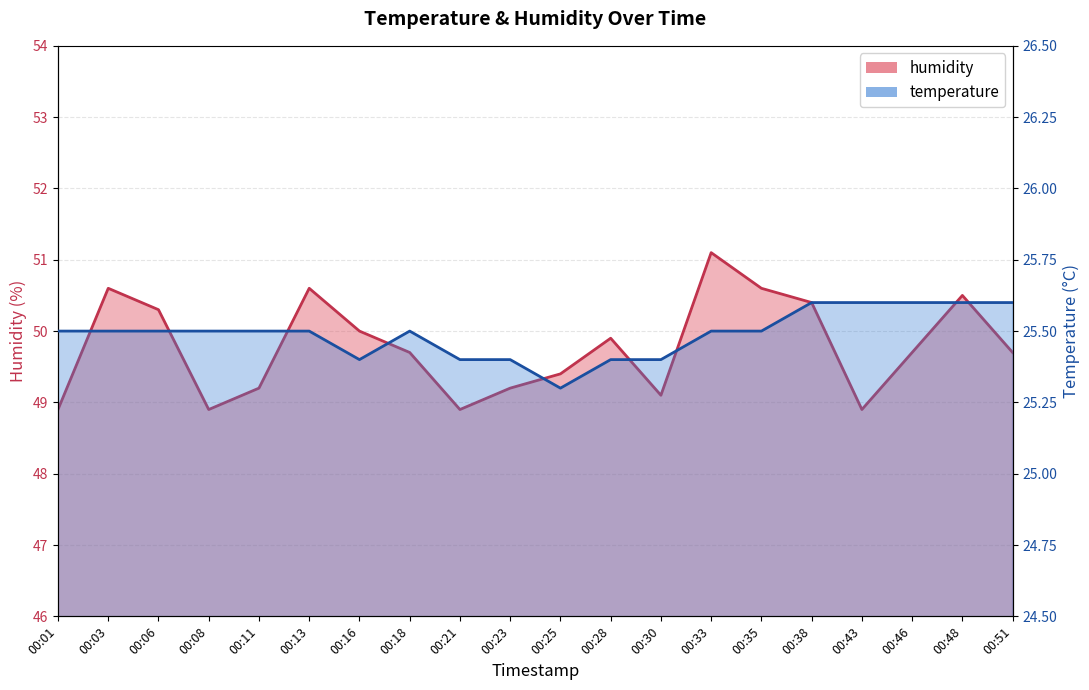

List the series in order of their peak value, lowest first.

temperature, humidity